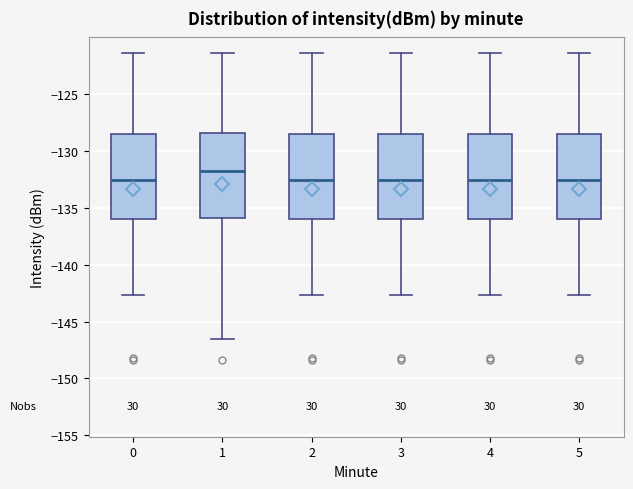

Where does the median line of the box at x = 0 sit on the y-axis? The values are not printed on the chart, so give them approximately, as read against the axis.

-132.5